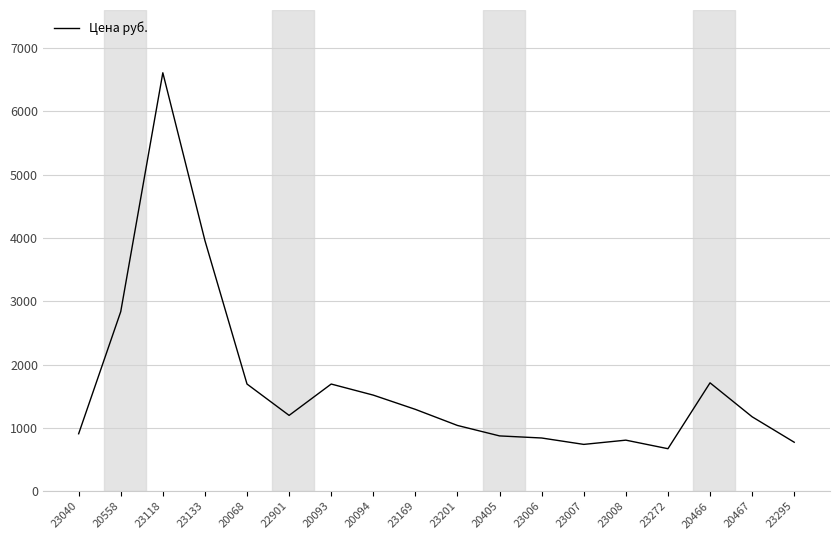

Where is the data nearest to the value 3639?

23133